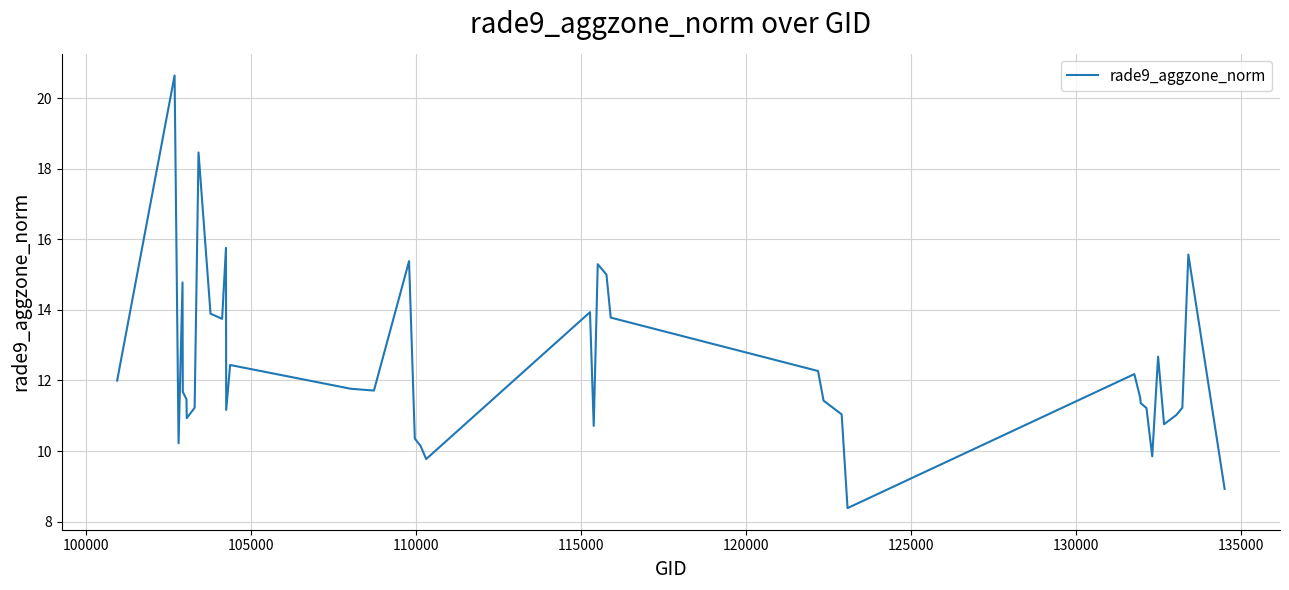

What is the difference between the maximum and minimum values?

12.3